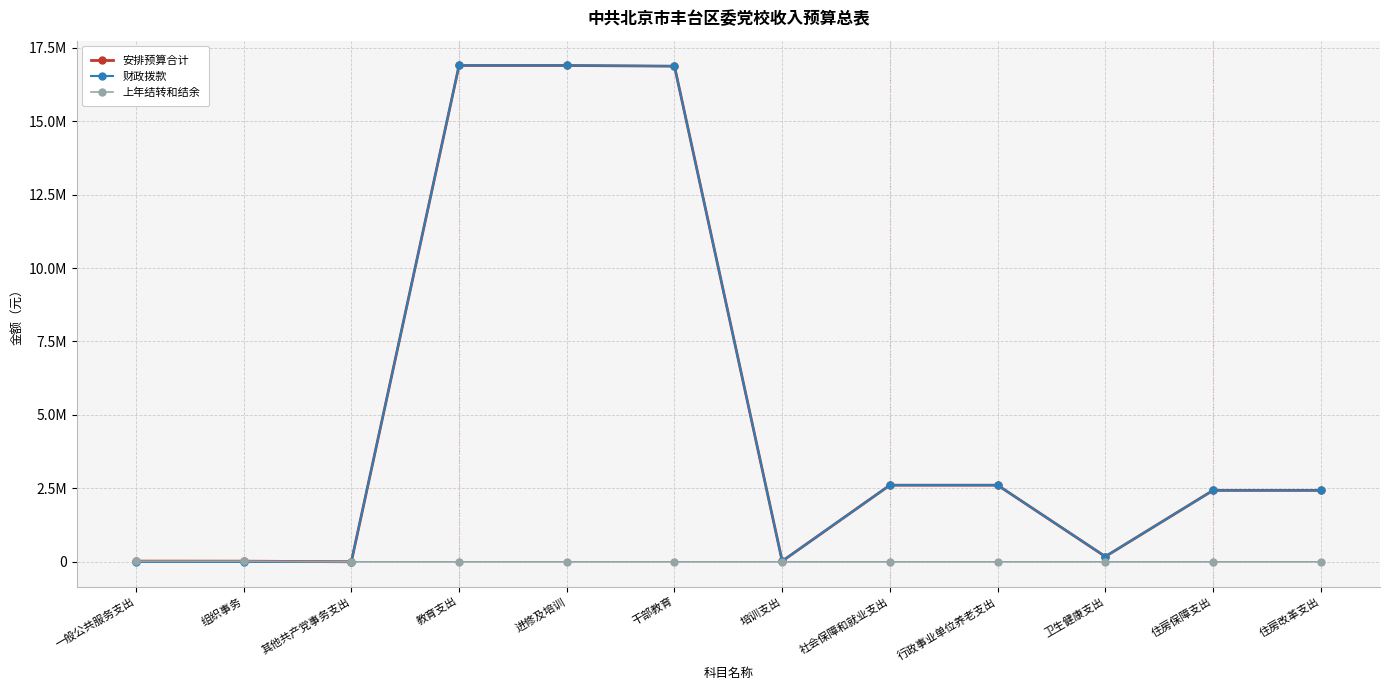

The 安排预算合计 series shows 4032792.6 at 住房改革支出. True or false?

False